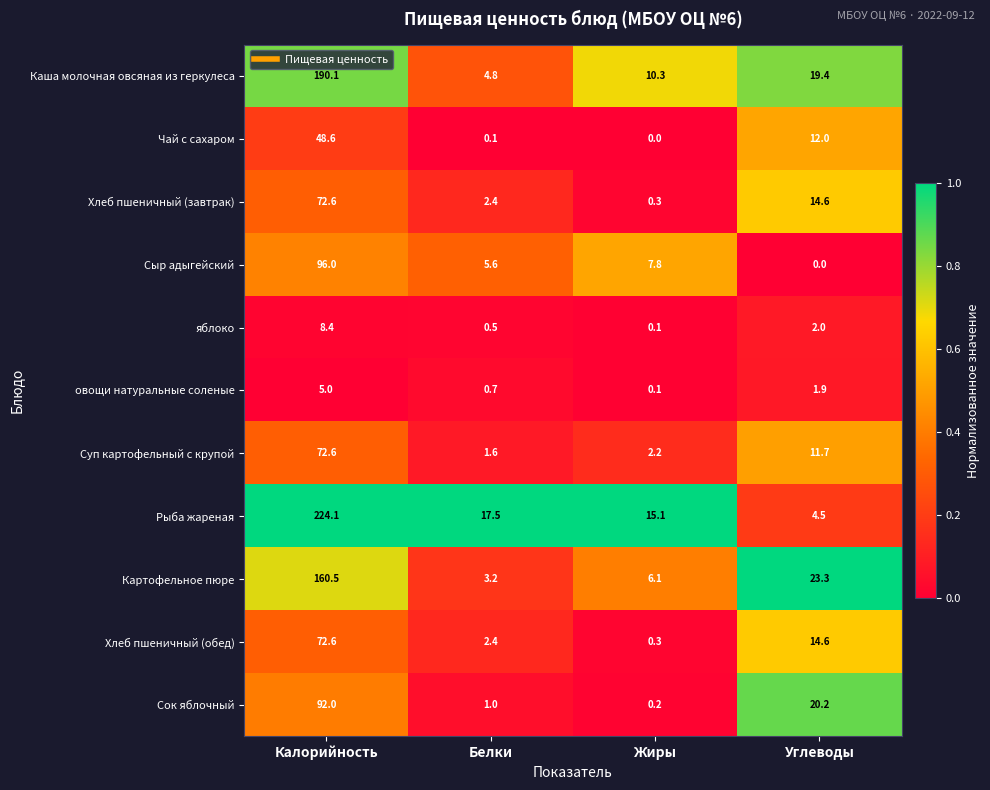

Where is овощи натуральные соленые nearest to the value 2?

Углеводы